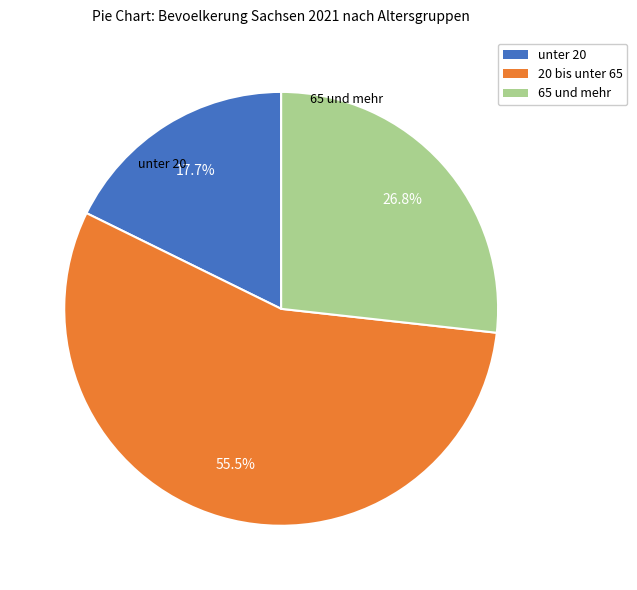

To the nearest percent, what portion does 65 und mehr represent?

27%